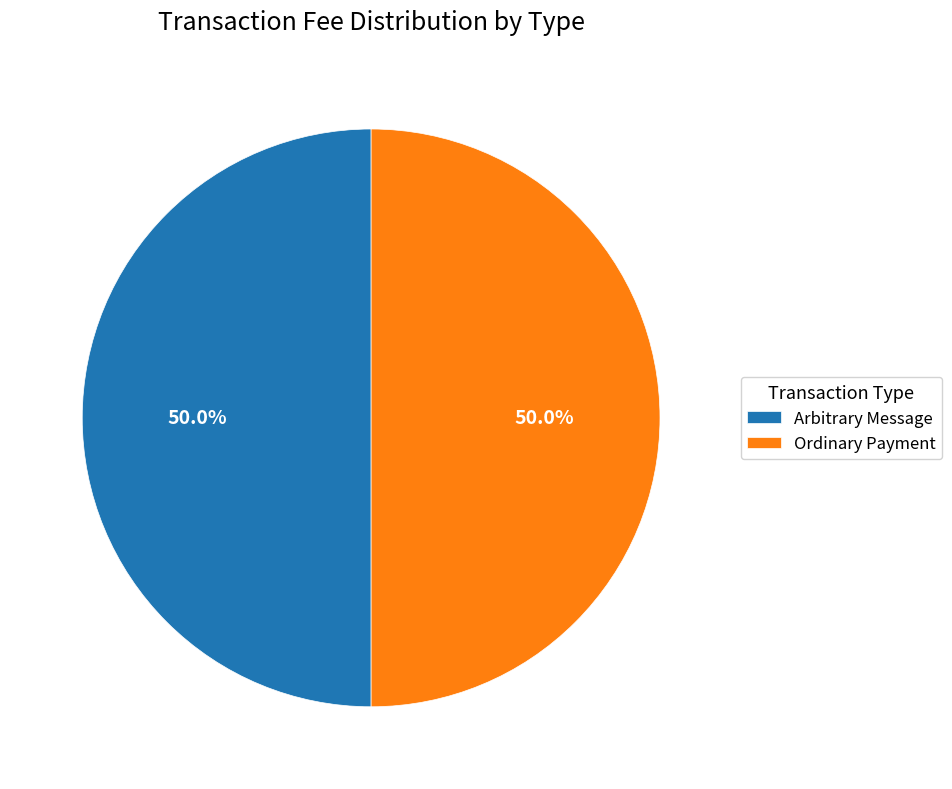

What is the ratio of the value at Arbitrary Message to the value at Ordinary Payment?

1.0